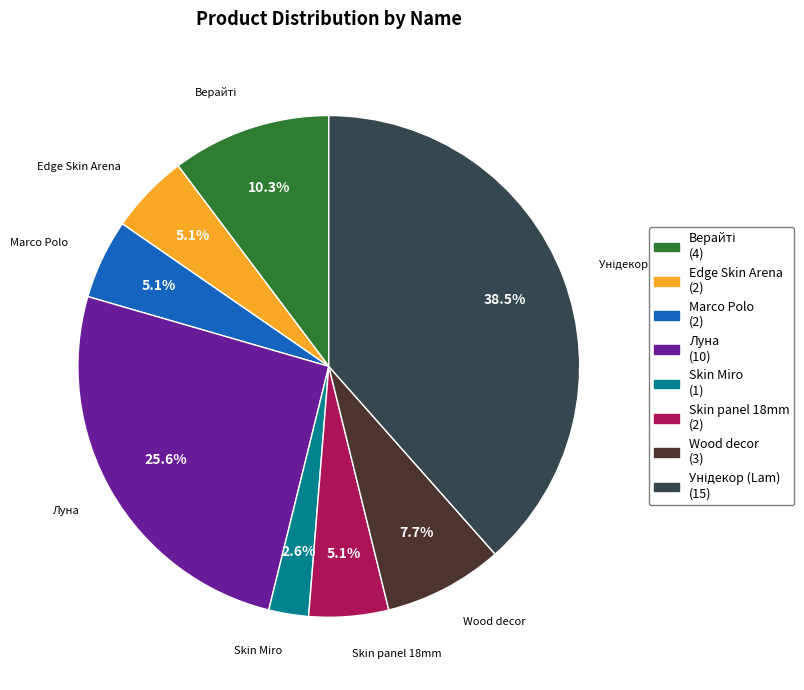

How many segments does this pie chart have?

8